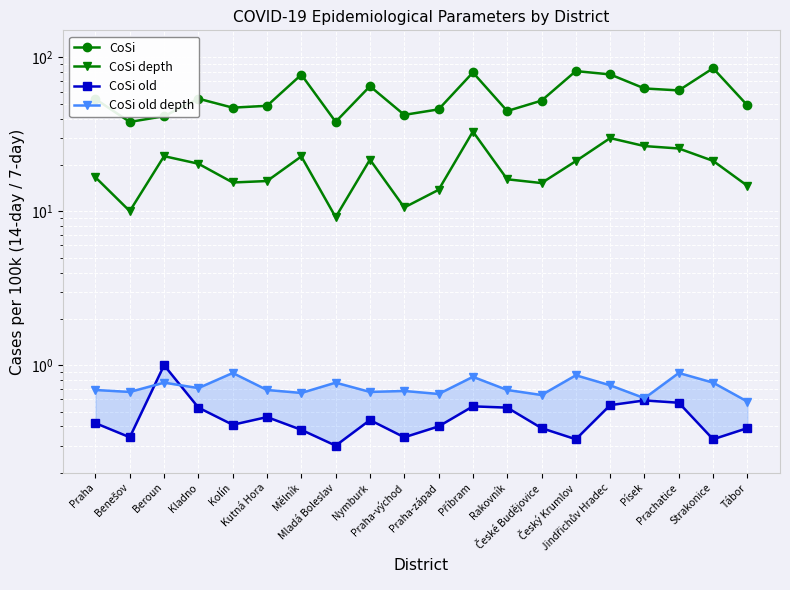

How many interior local valleys does the CoSi series have?

6